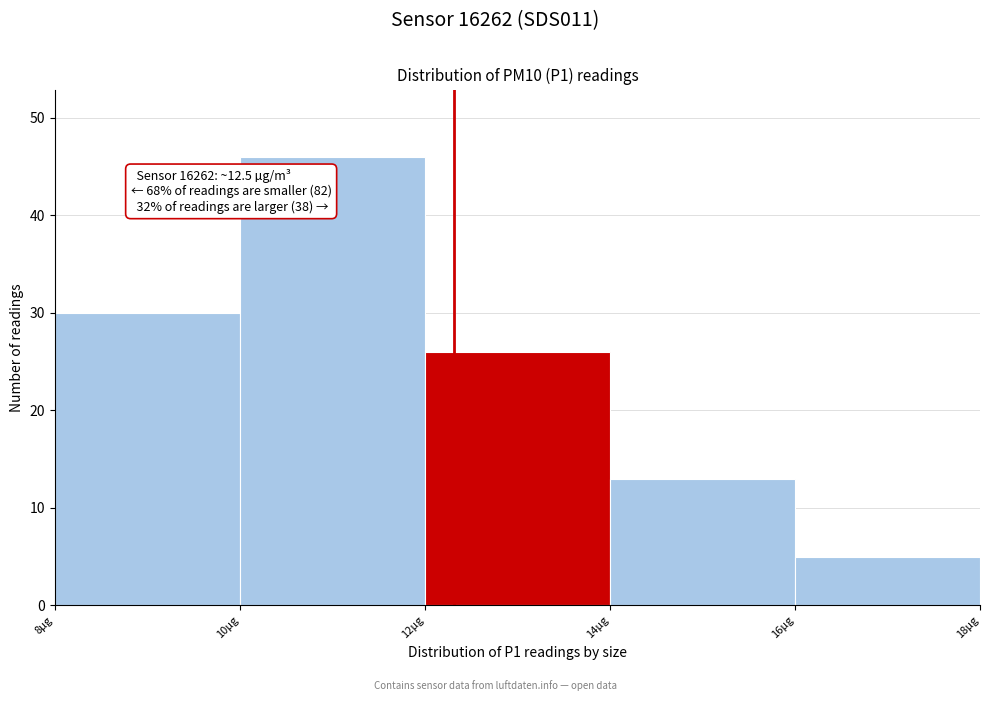

Reading left to right, list all the values displayed in this chart.

30	46	26	13	5